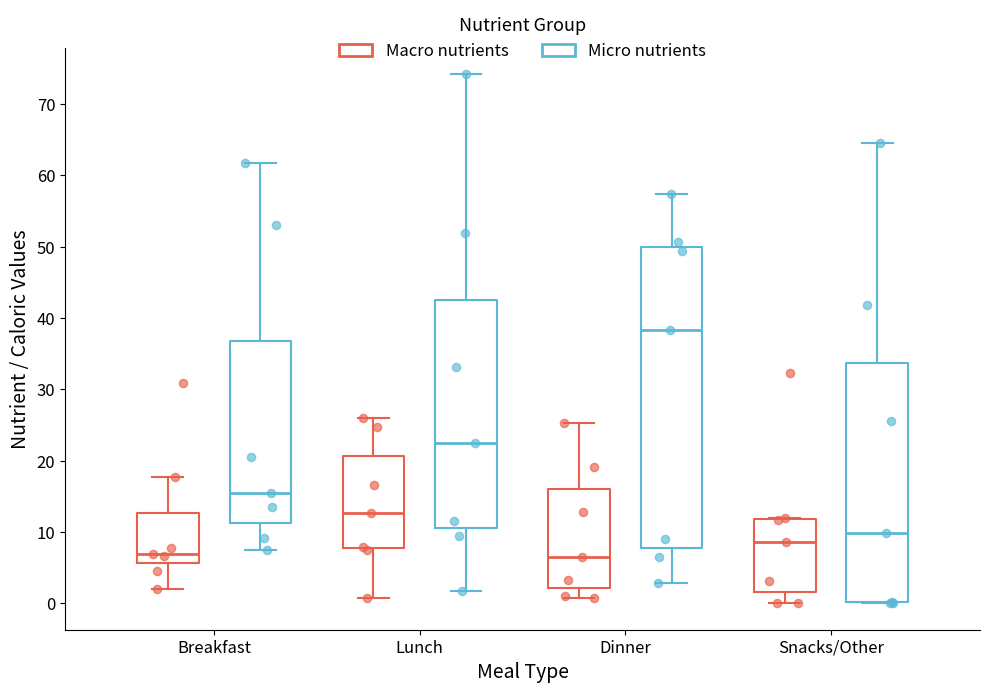

Which box is the tallest, from its lower edge to its upper edge?

Dinner (Micro nutrients)